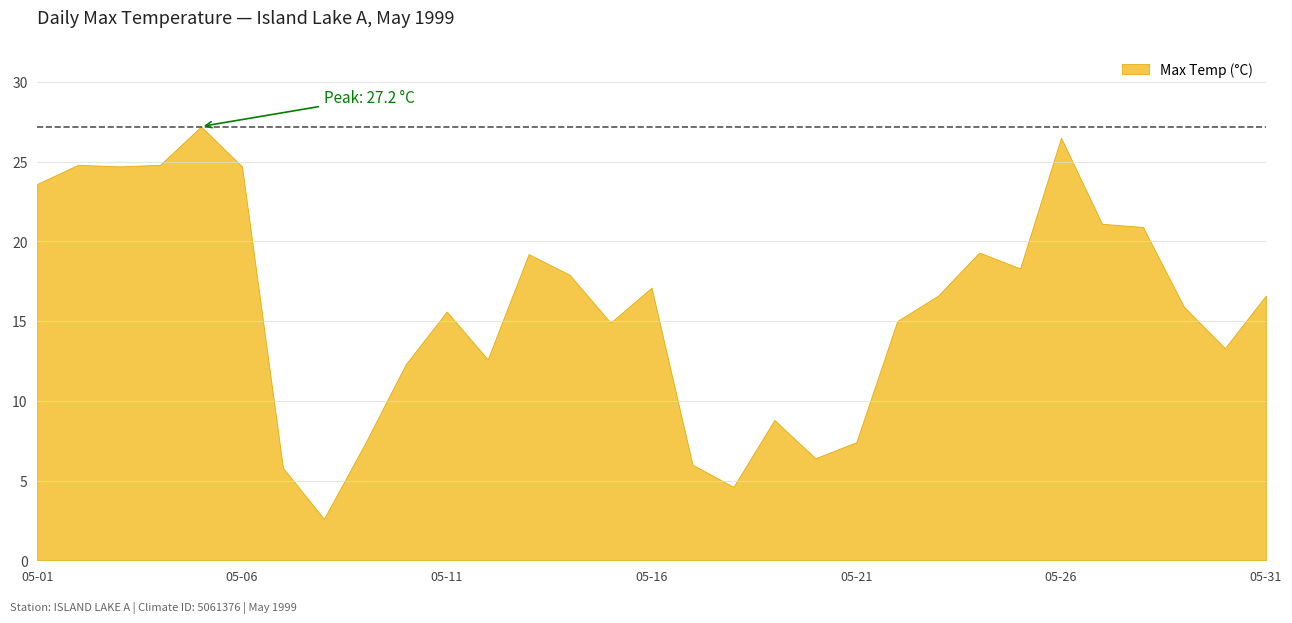

Reading right to left, extract all data points from this chart.

16.6	13.3	15.9	20.9	21.1	26.5	18.3	19.3	16.6	15.0	7.4	6.4	8.8	4.6	6.0	17.1	14.9	17.9	19.2	12.6	15.6	12.3	7.3	2.6	5.8	24.7	27.2	24.8	24.7	24.8	23.6